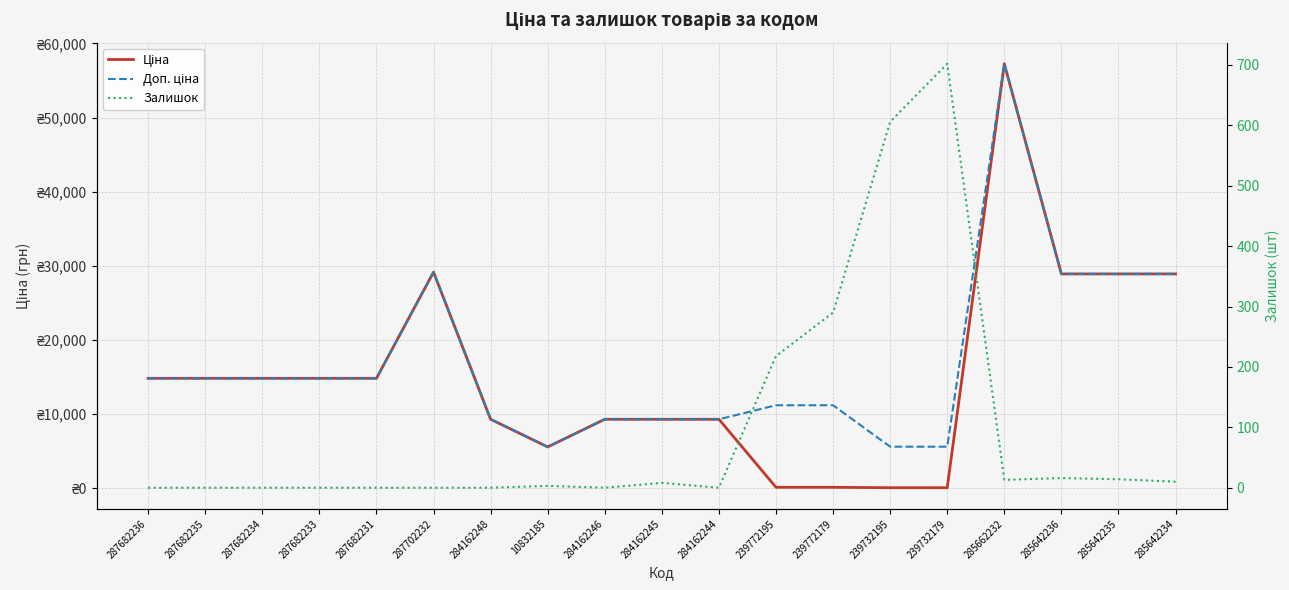

Reading left to right, what are all the values shown in this chart?

Ціна: 287682236=14817.6	287682235=14817.6	287682234=14817.6	287682233=14817.6	287682231=14817.6	287702232=29152.3	284162248=9290.5	10832185=5560.3	284162246=9290.5	284162245=9290.5	284162244=9290.5	239772195=111.8	239772179=111.8	239732195=55.9	239732179=55.9	285662232=57258.0	285642236=28901.7	285642235=28901.7	285642234=28901.7
Доп. ціна: 287682236=14817.6	287682235=14817.6	287682234=14817.6	287682233=14817.6	287682231=14817.6	287702232=29152.3	284162248=9290.5	10832185=5560.3	284162246=9290.5	284162245=9290.5	284162244=9290.5	239772195=11182.0	239772179=11182.0	239732195=5591.0	239732179=5591.0	285662232=57258.0	285642236=28901.7	285642235=28901.7	285642234=28901.7
Залишок: 287682236=0.0	287682235=0.0	287682234=0.0	287682233=0.0	287682231=0.0	287702232=0.0	284162248=0.0	10832185=3.0	284162246=0.0	284162245=8.0	284162244=0.0	239772195=218.0	239772179=290.0	239732195=606.0	239732179=702.0	285662232=13.0	285642236=16.0	285642235=14.0	285642234=10.0